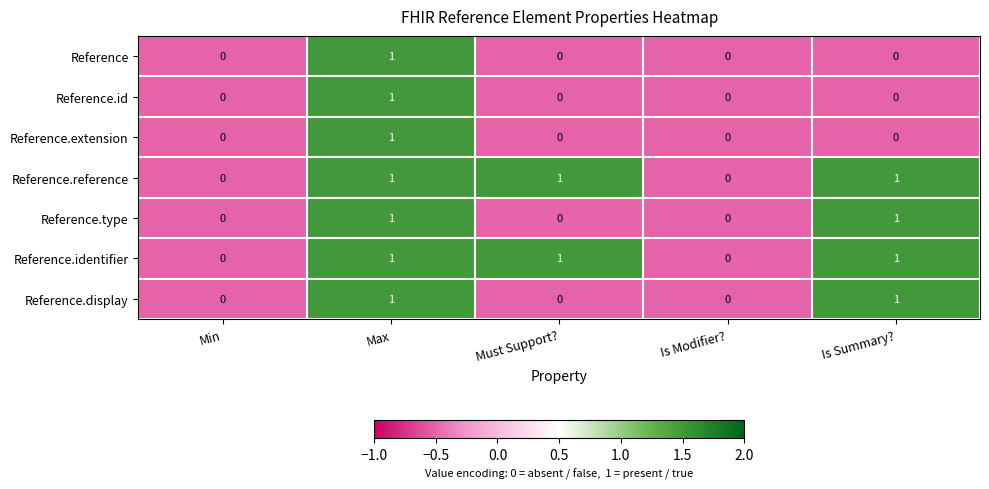

At which category is the sum across all series the highest?

Max